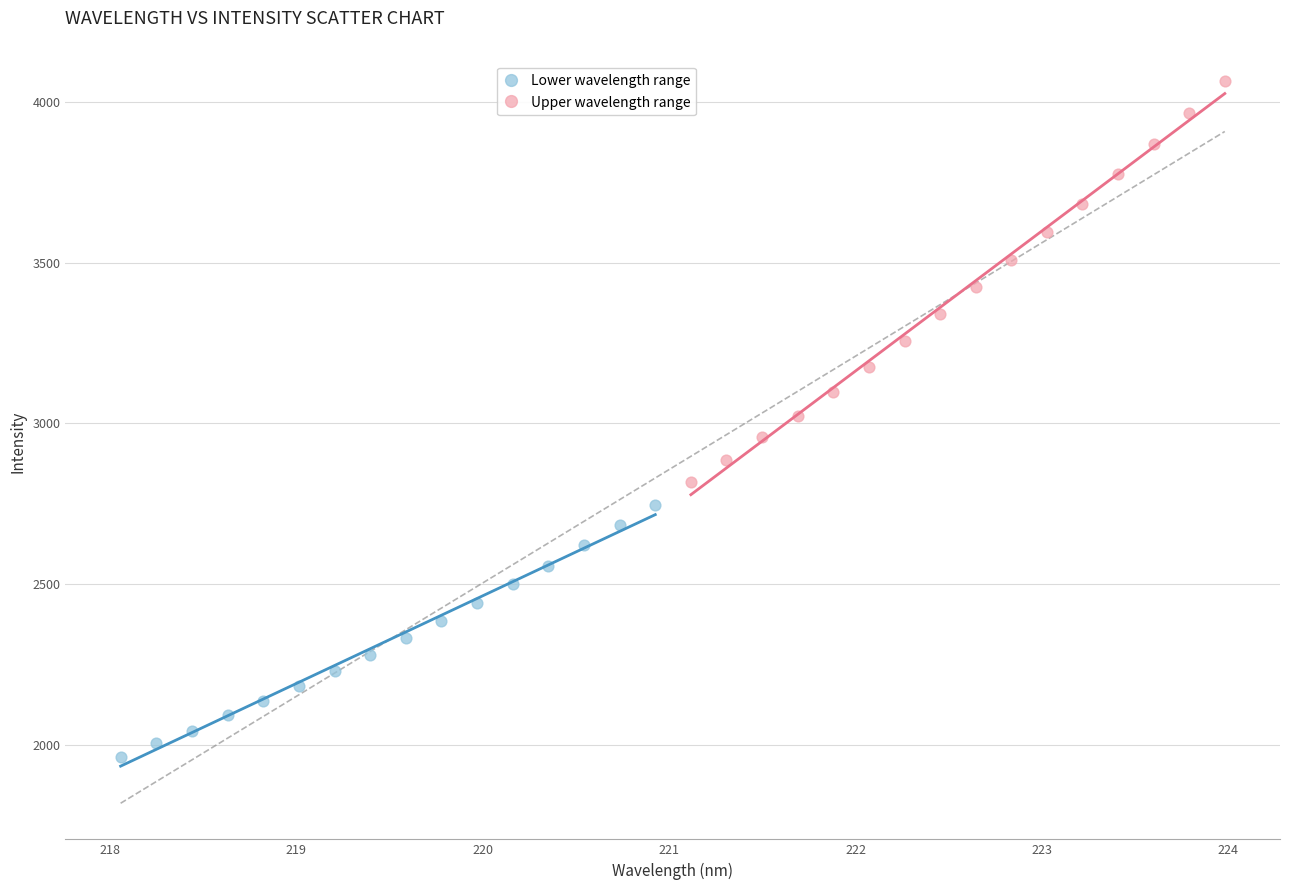

Which series has the widest spread of Y values?

Upper wavelength range